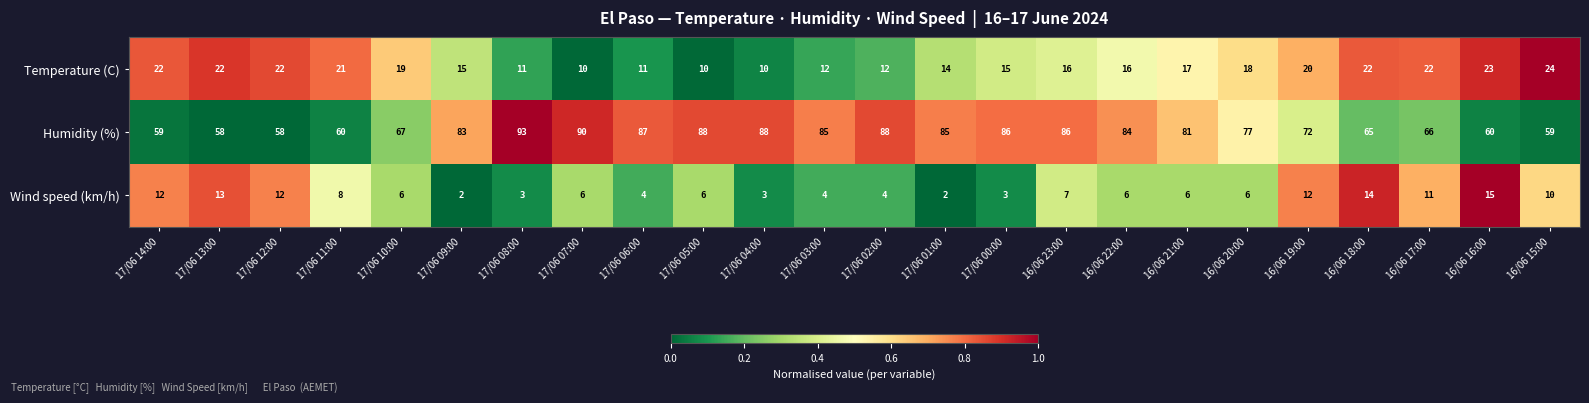

True or false: Humidity (%) has a value of 86 at 16/06 23:00.

True